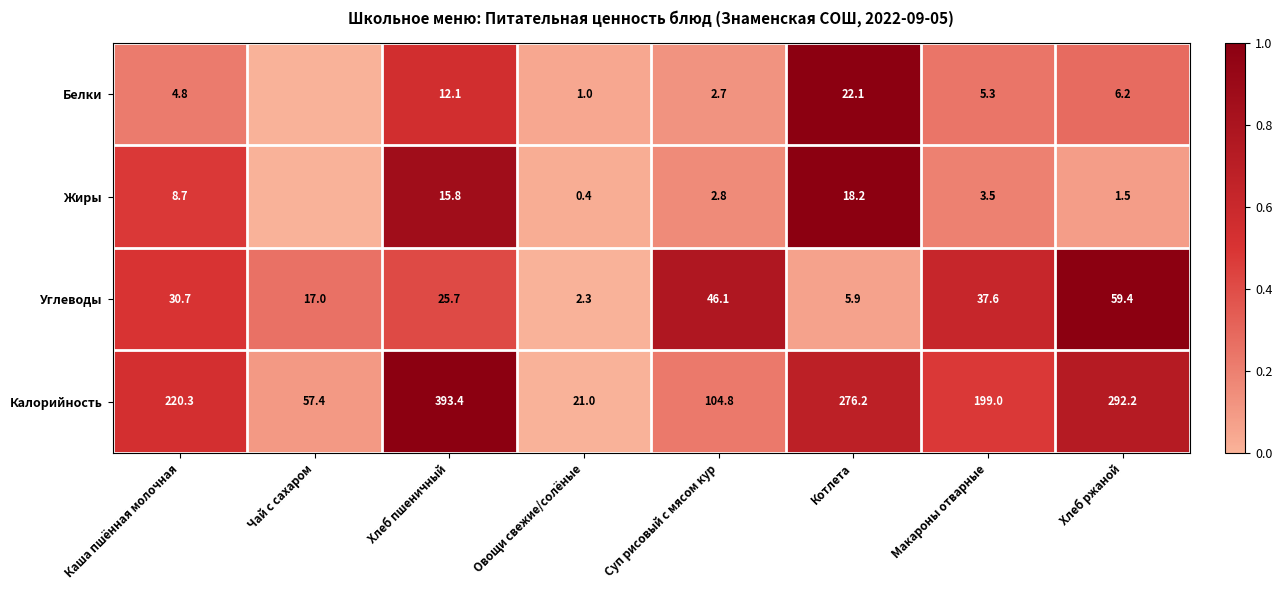

Which category has the lowest value across all series?

Чай с сахаром